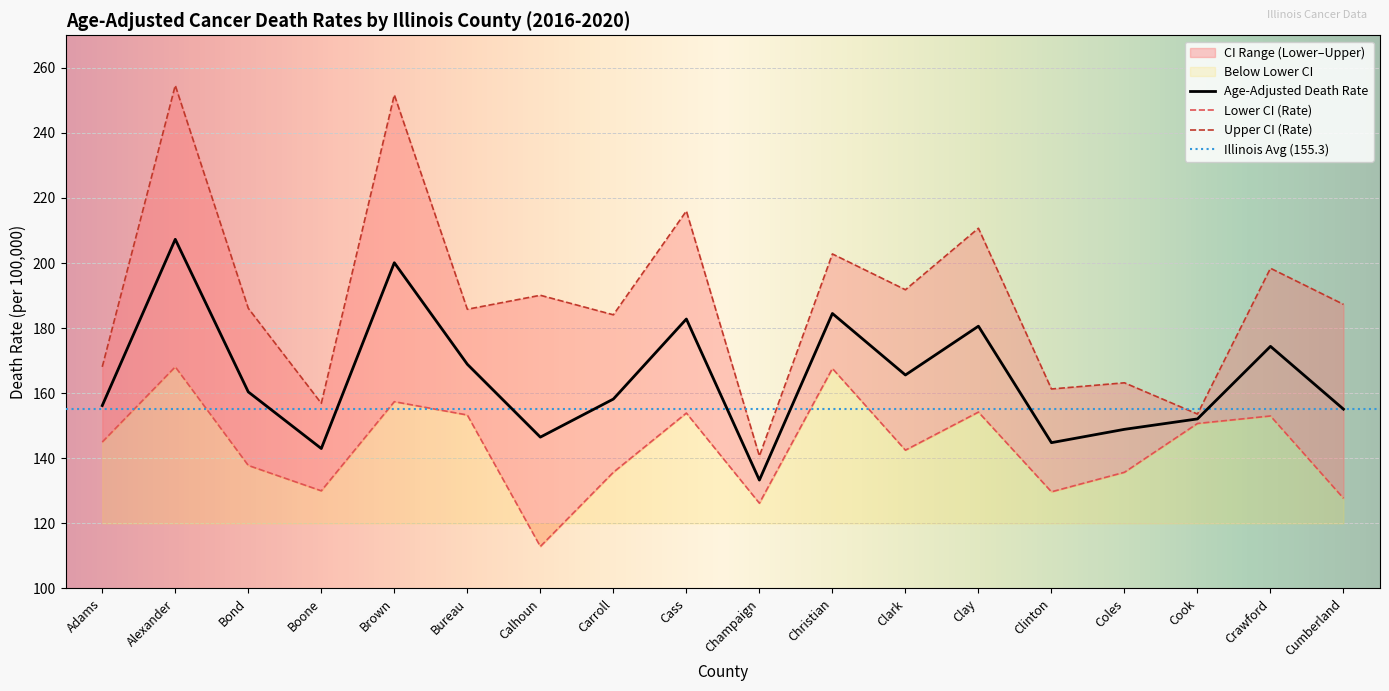

What is the sum of the Upper CI (Rate) values at Carroll and Clinton?

345.4